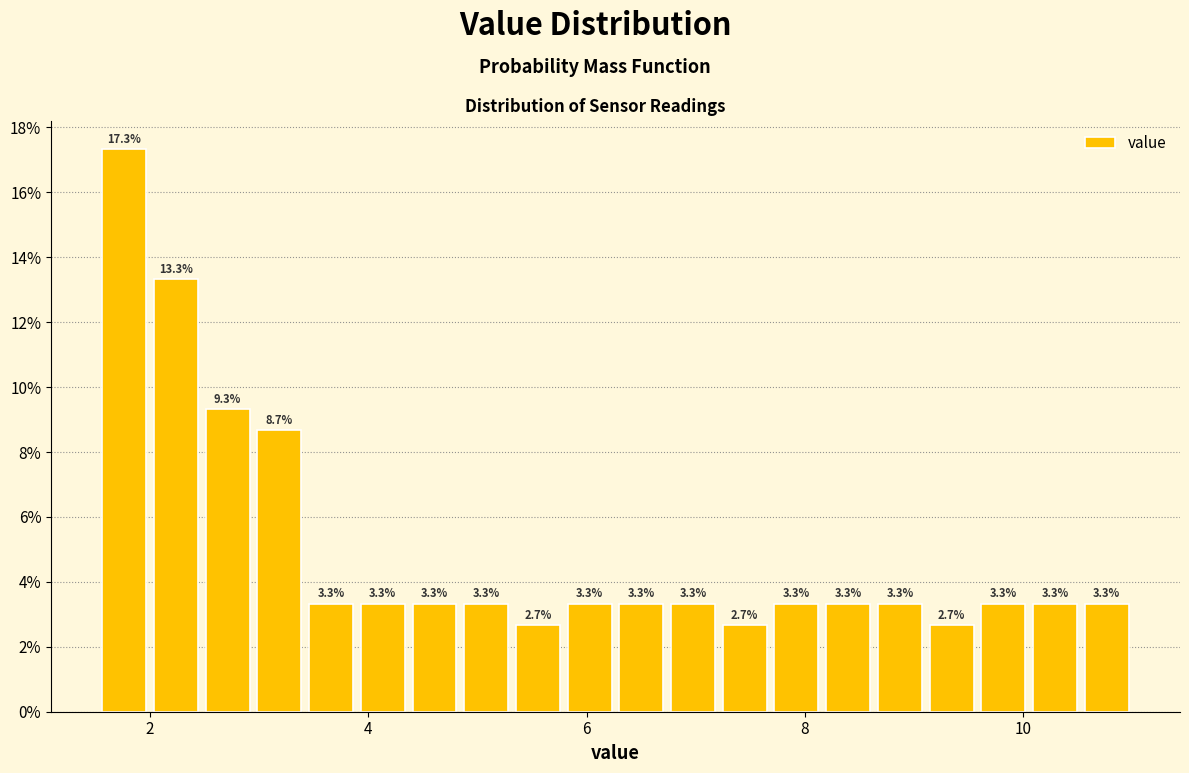

Read against the x-axis, roughly where is the centre of the tallest bar?

1.8